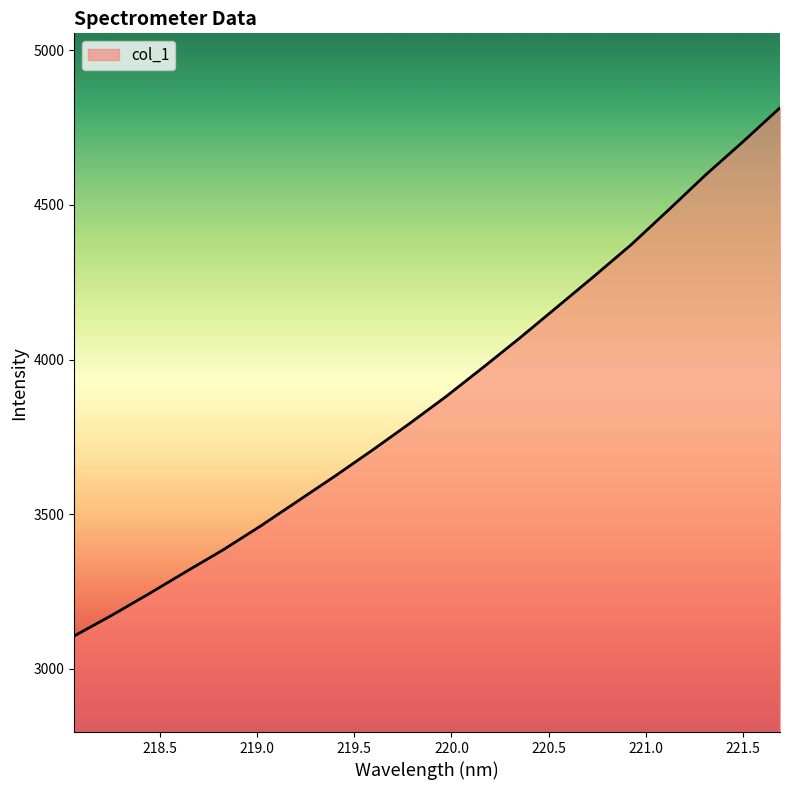

How many lines are shown in the chart?

1